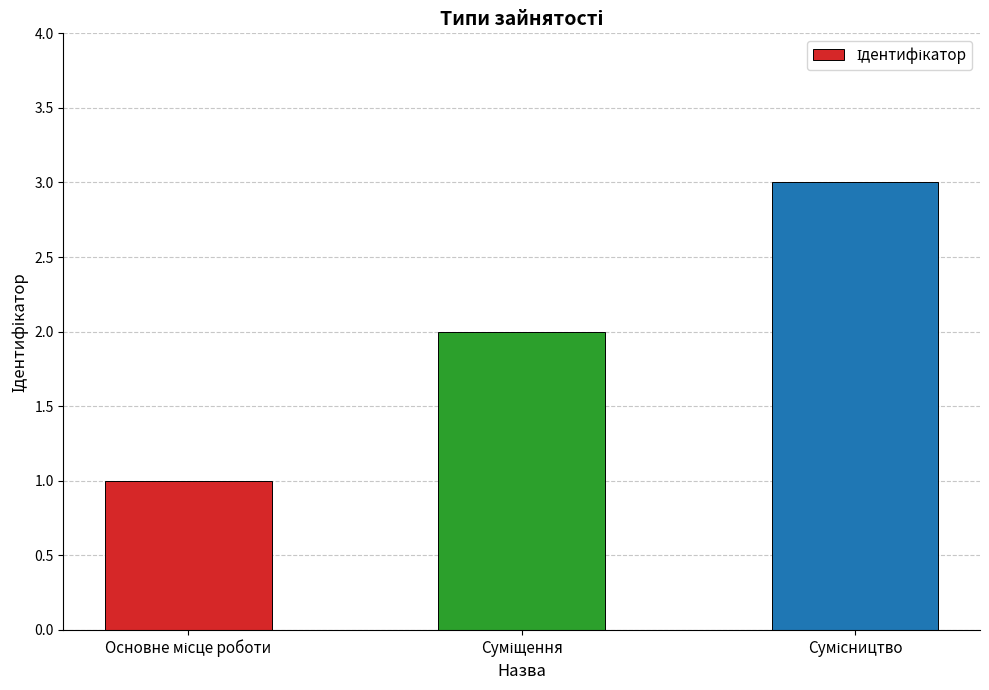

What is the average value?

2